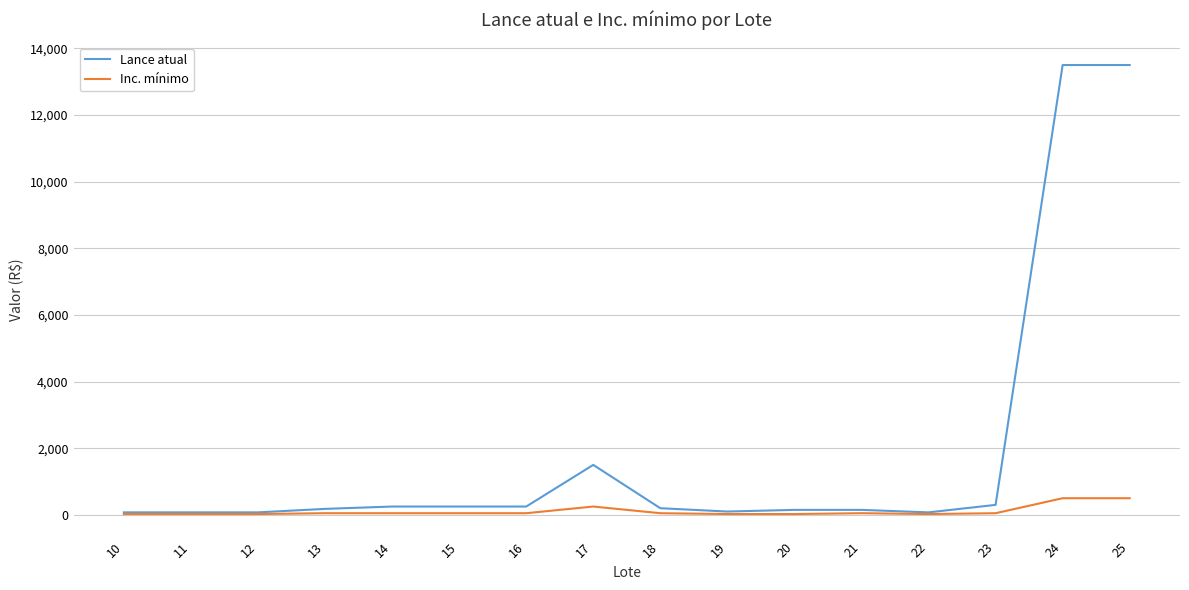

At how many categories does at least one series exceed 8901?

2